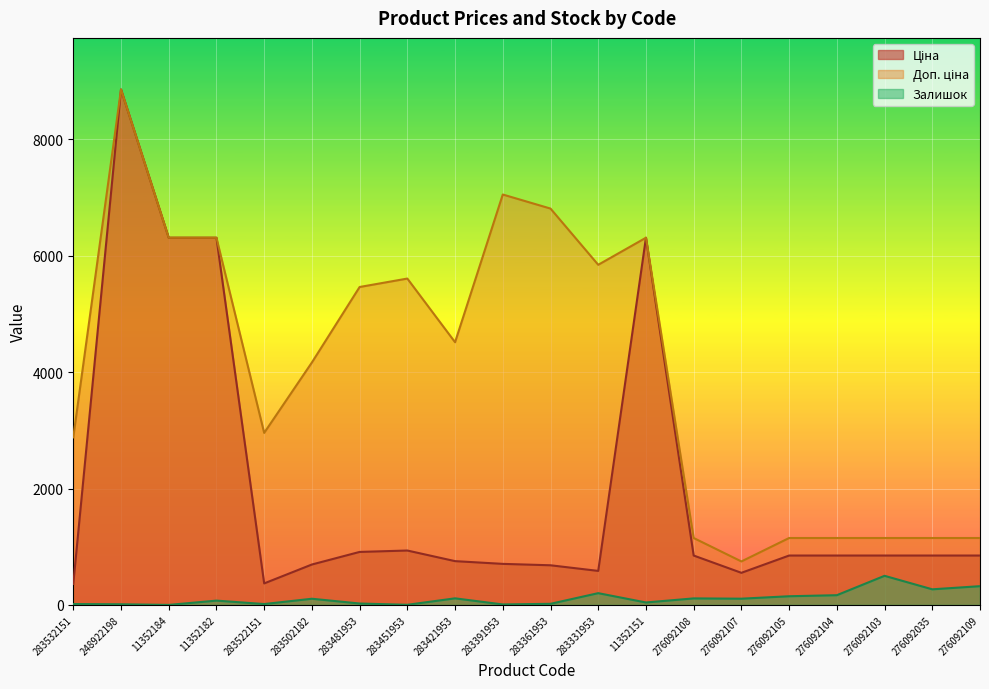

What is the difference between the Ціна values at 283331953 and 283361953?

96.6